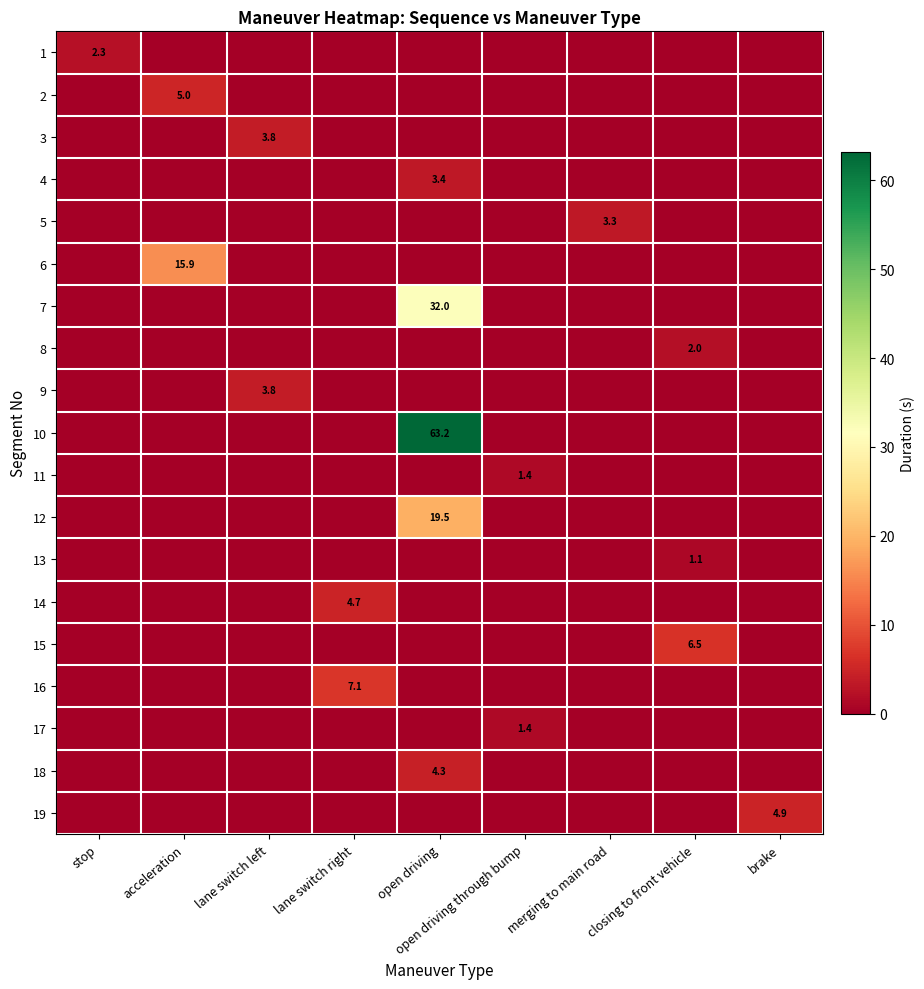

The 18 series shows 1.1 at open driving. True or false?

False